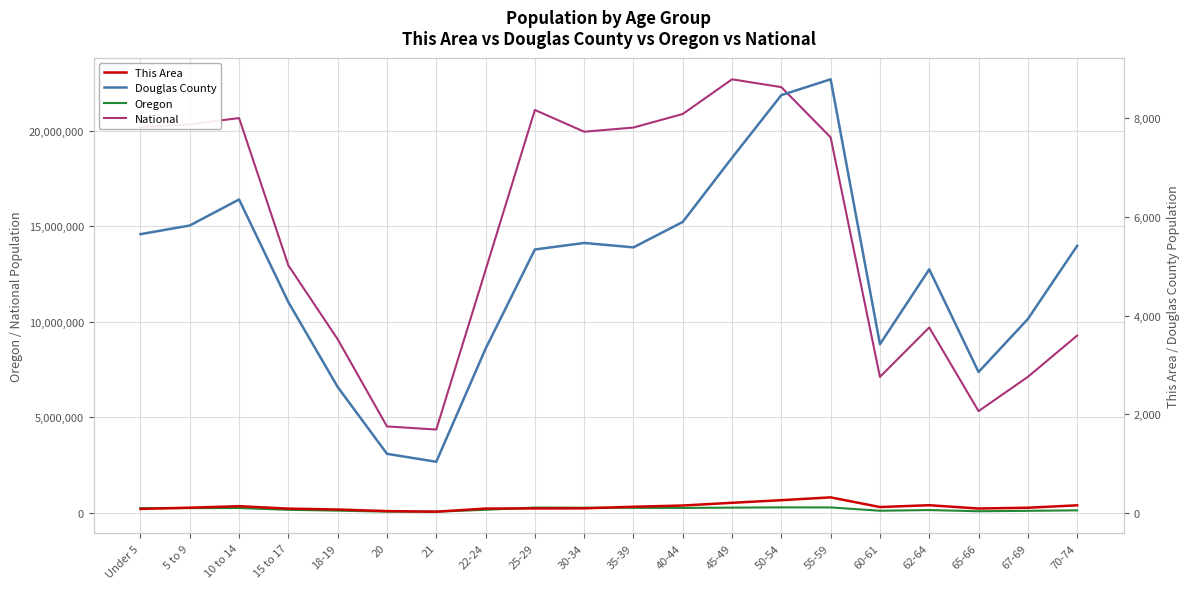

Reading right to left, transcribe all the data shown in this chart.

Oregon: 70-74=120194	67-69=96197	65-66=73650	62-64=135592	60-61=100551	55-59=273423	50-54=276196	45-49=262879	40-44=248362	35-39=251163	30-34=259111	25-29=265033	22-24=150011	21=50575	20=52462	18-19=105730	15 to 17=149130	10 to 14=242553	5 to 9=237214	Under 5=237556
National: 70-74=9278166	67-69=7115361	65-66=5319902	62-64=9704197	60-61=7113727	55-59=19664805	50-54=22298125	45-49=22708591	40-44=20890964	35-39=20179642	30-34=19962099	25-29=21101849	22-24=12712576	21=4354294	20=4519129	18-19=9086089	15 to 17=12954254	10 to 14=20677194	5 to 9=20348657	Under 5=20201362
This Area: 70-74=156	67-69=107	65-66=91	62-64=158	60-61=121	55-59=317	50-54=260	45-49=207	40-44=152	35-39=127	30-34=95	25-29=93	22-24=90	21=27	20=39	18-19=71	15 to 17=89	10 to 14=138	5 to 9=108	Under 5=83
Douglas County: 70-74=5411	67-69=3929	65-66=2856	62-64=4936	60-61=3419	55-59=8785	50-54=8465	45-49=7196	40-44=5896	35-39=5381	30-34=5470	25-29=5338	22-24=3327	21=1038	20=1199	18-19=2553	15 to 17=4271	10 to 14=6351	5 to 9=5824	Under 5=5648